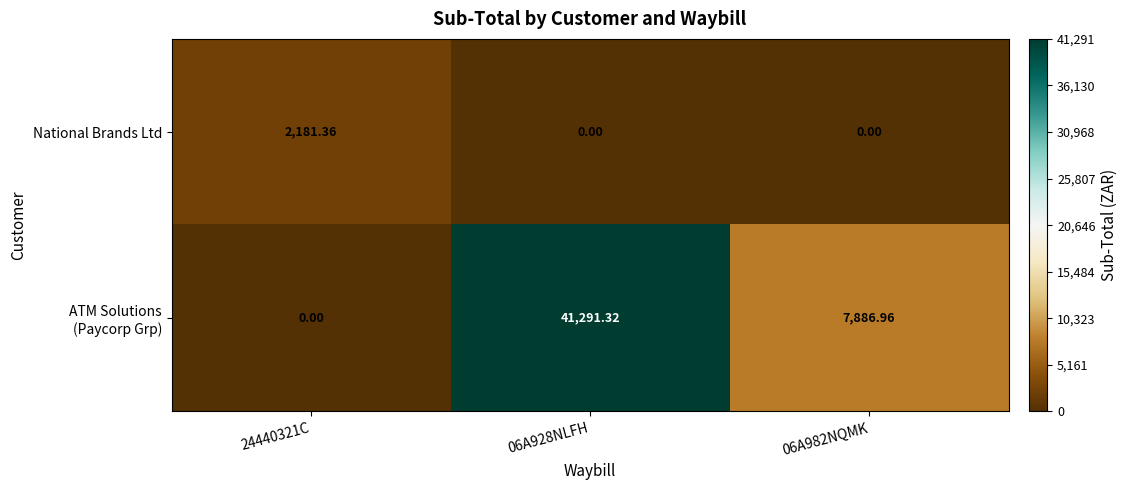

How many data points in National Brands Ltd are above 0?

1